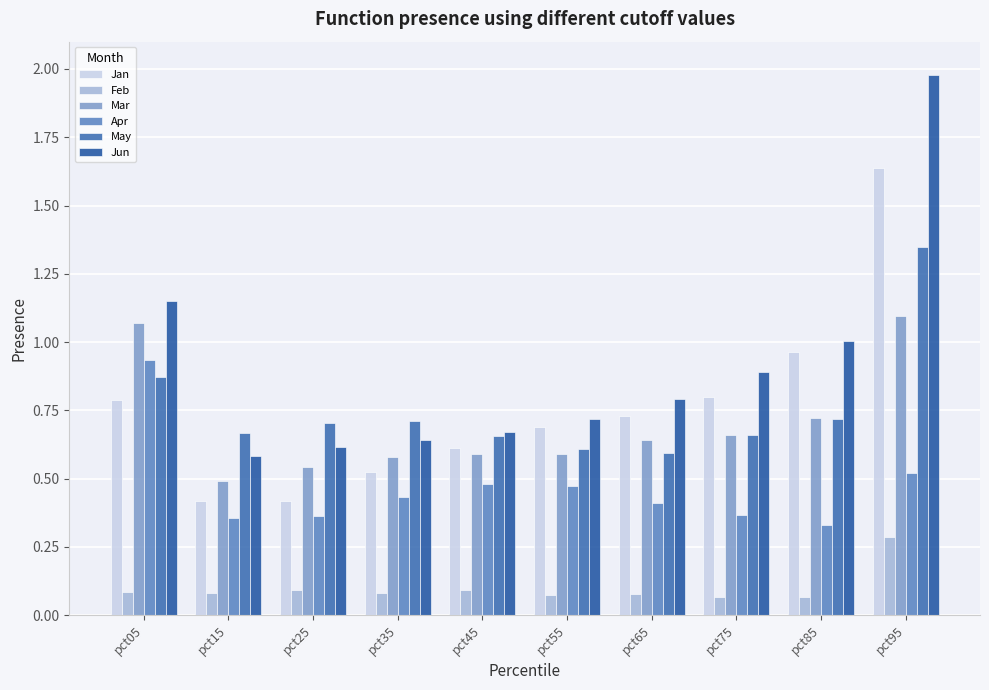

What is the difference between the highest and lowest values at pct05?

1.1